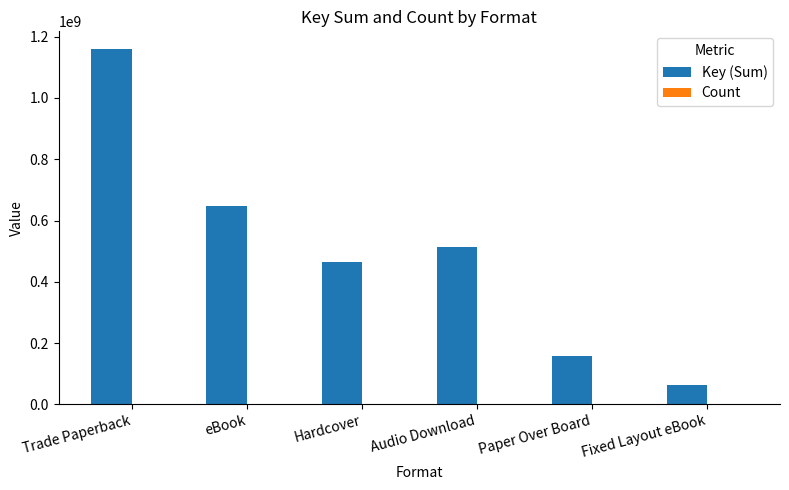

What is the maximum value shown in the chart?

1159640207